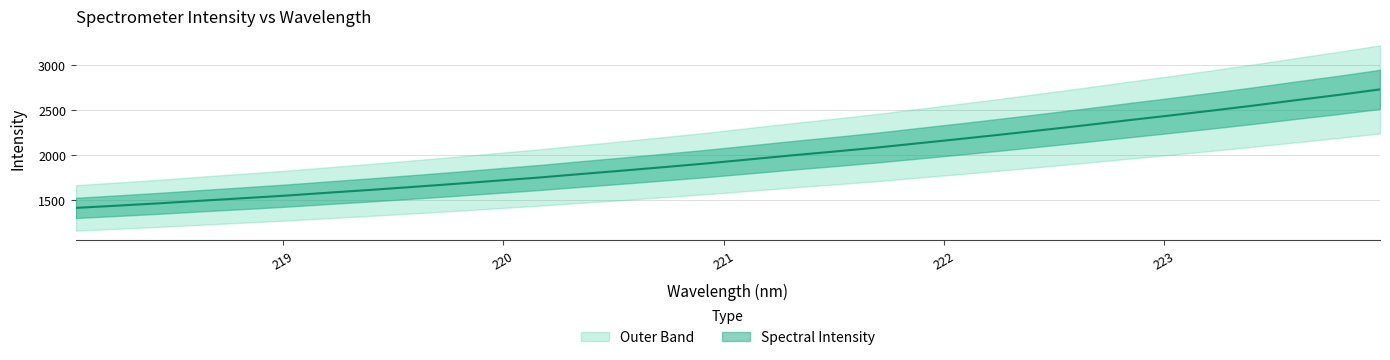

True or false: the data shows 2044.1 at 223.

False